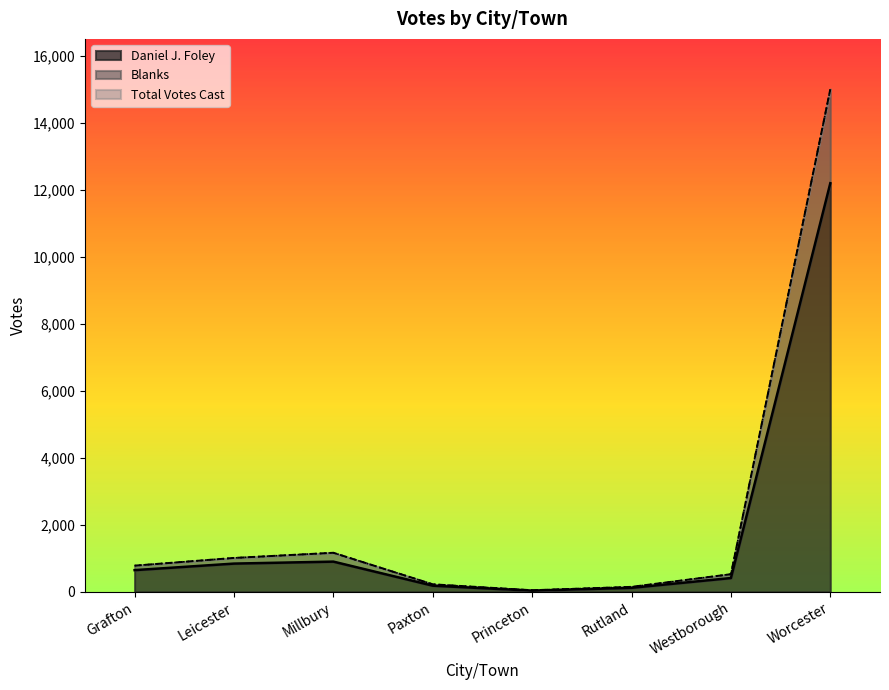

Which category has the lowest value across all series?

Princeton